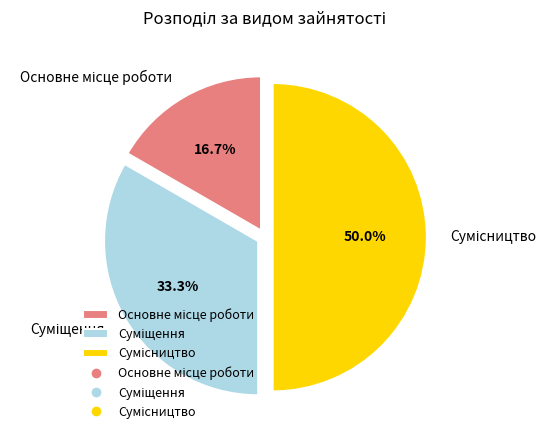

What is the smallest slice in the pie chart?

Основне місце роботи